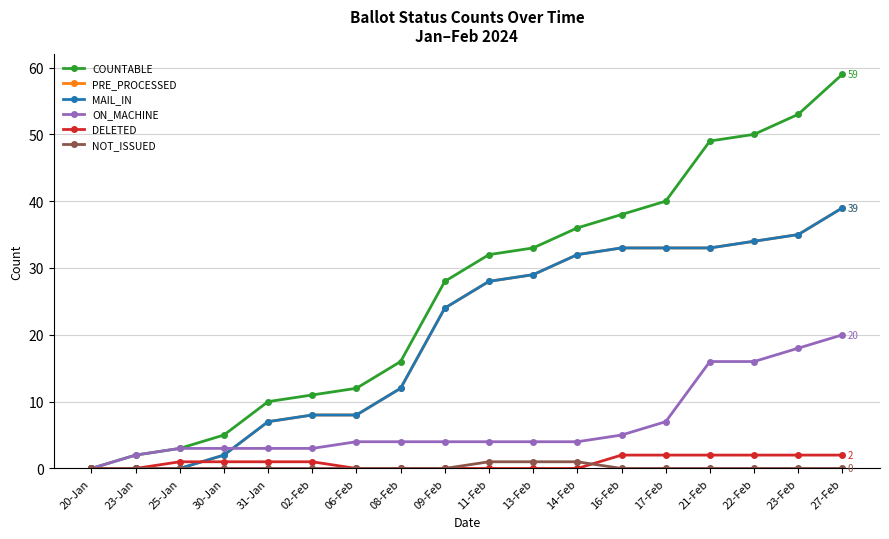

Rank the series by their maximum value, from highest to lowest.

COUNTABLE, PRE_PROCESSED, MAIL_IN, ON_MACHINE, DELETED, NOT_ISSUED